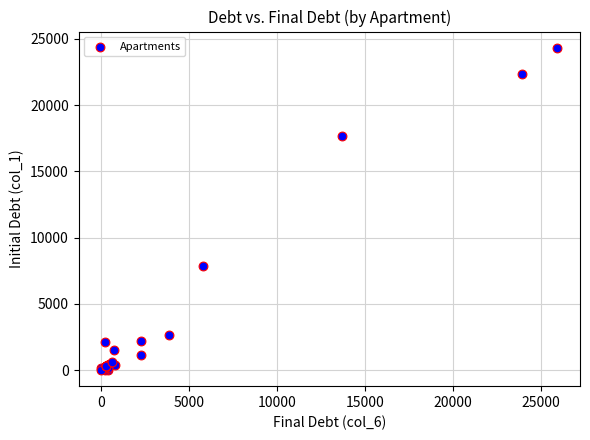

What Y value in the scatter plot is closest to 12167?

7874.7